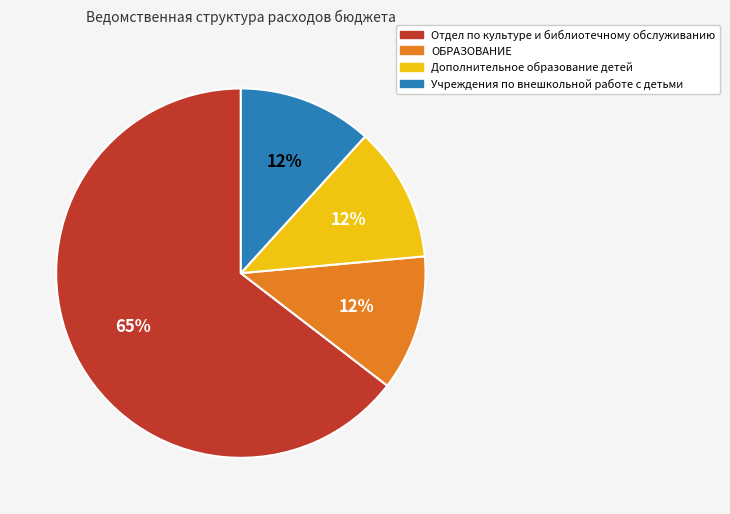

True or false: Отдел по культуре и библиотечному обслуживанию accounts for 55% of the total.

False